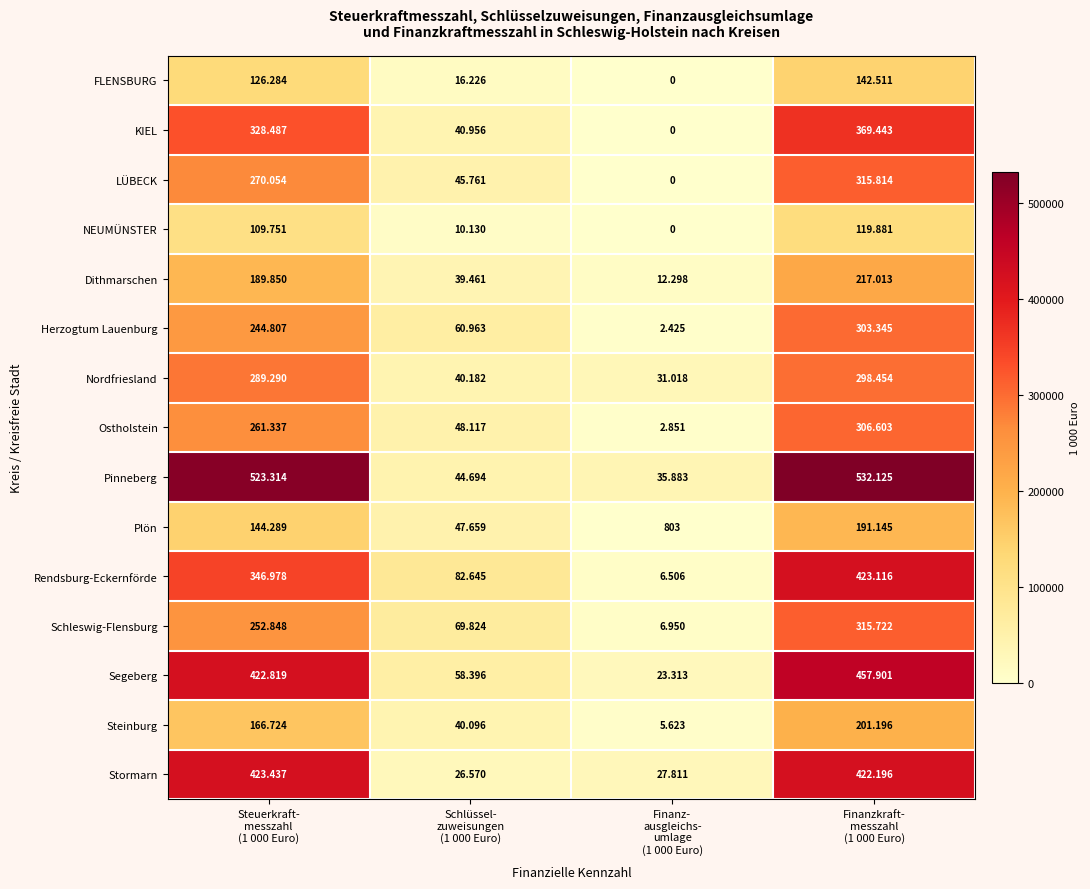

List the series in order of their peak value, lowest first.

NEUMÜNSTER, FLENSBURG, Plön, Steinburg, Dithmarschen, Nordfriesland, Herzogtum Lauenburg, Ostholstein, Schleswig-Flensburg, LÜBECK, KIEL, Rendsburg-Eckernförde, Stormarn, Segeberg, Pinneberg